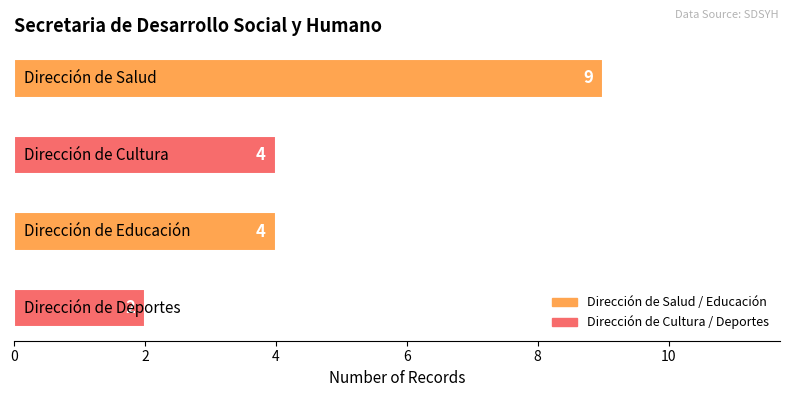

Reading left to right, what are all the values shown in this chart?

9	4	4	2